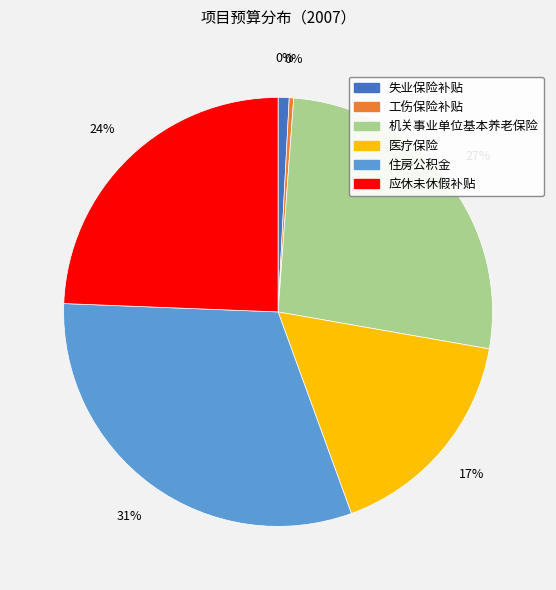

To the nearest percent, what is the difference between the 失业保险补贴 and 应休未休假补贴 slice percentages?

24%